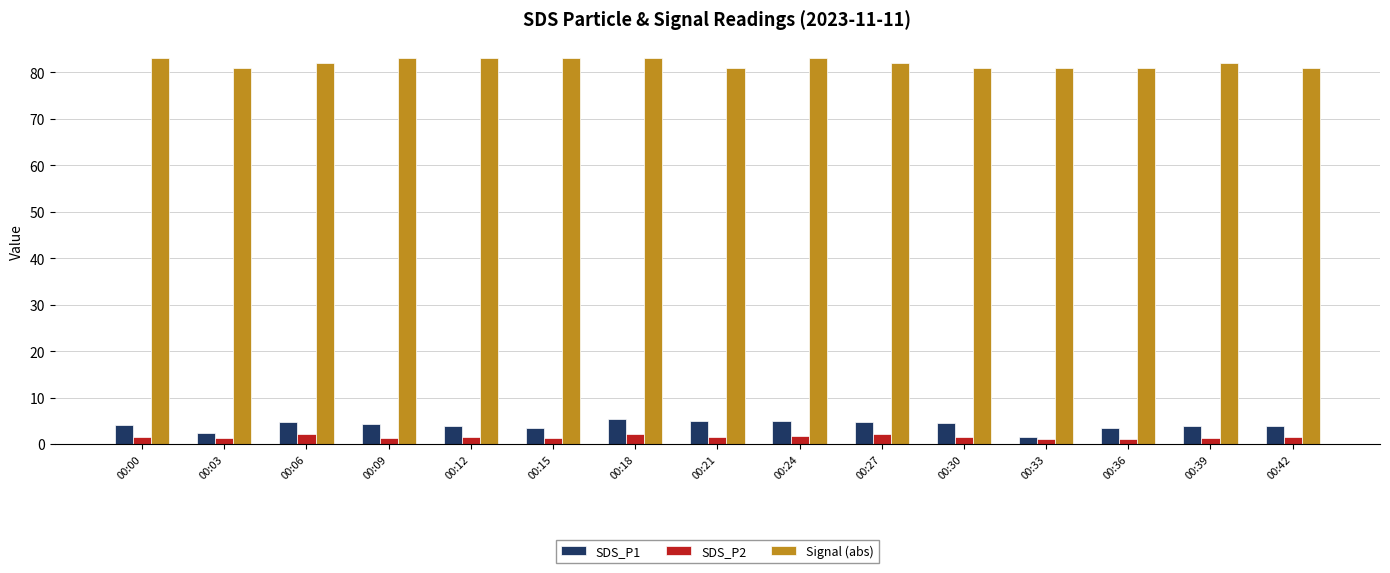

At 00:39, list the series in order from largest to smallest.

Signal (abs), SDS_P1, SDS_P2